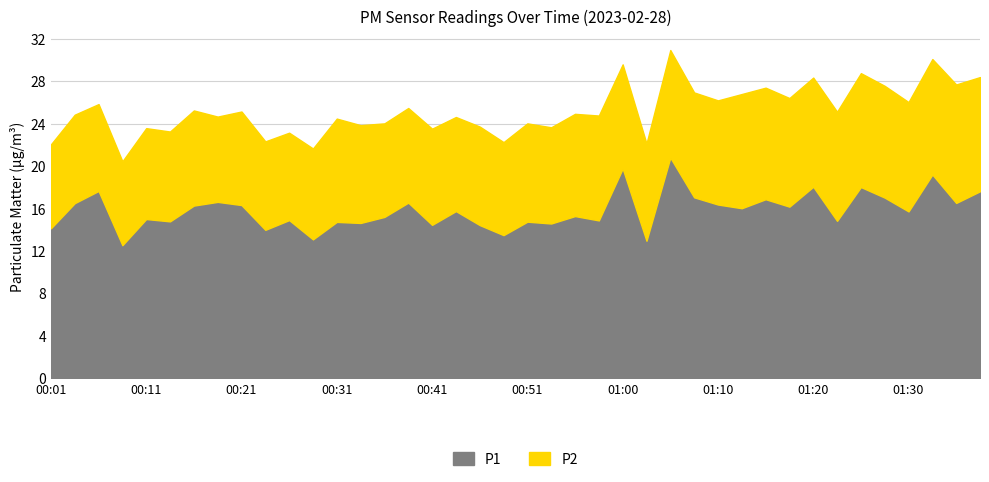

What is the difference between the highest and lowest values at 00:11?

6.4